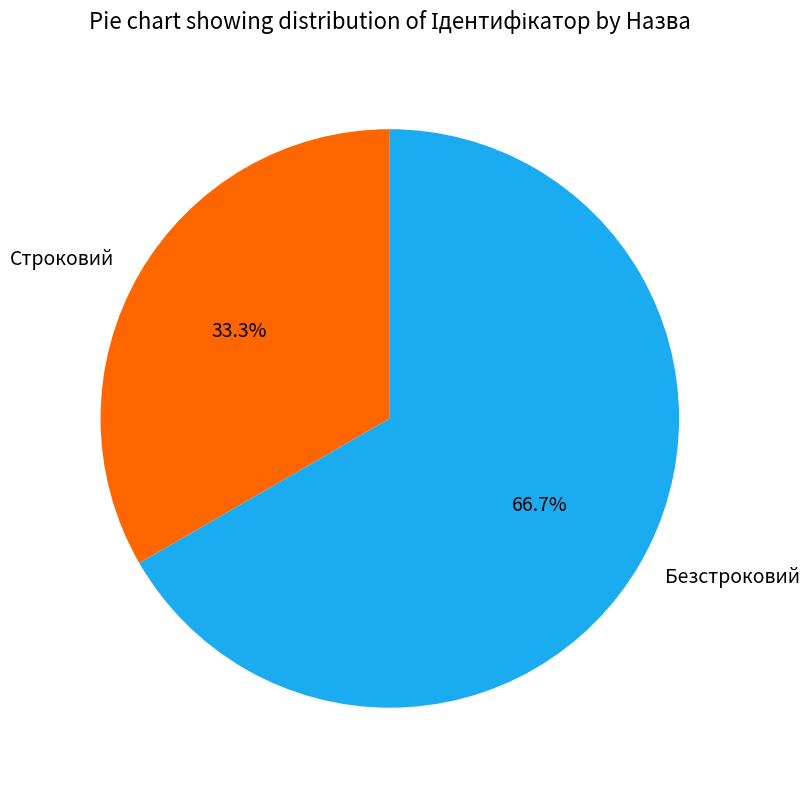

Rank the categories by value from lowest to highest.

Строковий, Безстроковий